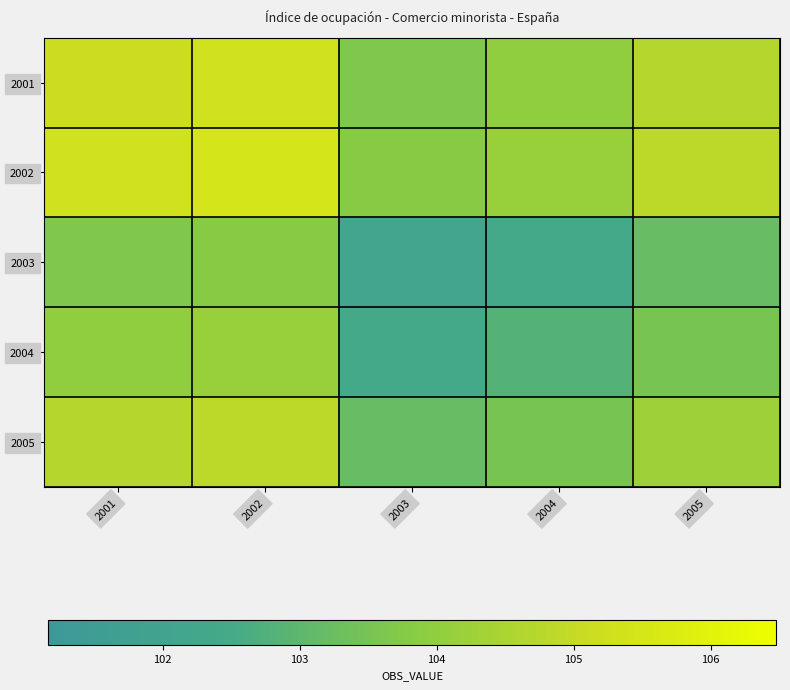

Reading left to right, extract all data points from this chart.

2001: 2001=105.2	2002=105.3	2003=103.7	2004=104.0	2005=104.7
2002: 2001=105.3	2002=105.5	2003=103.8	2004=104.1	2005=104.9
2003: 2001=103.7	2002=103.8	2003=102.2	2004=102.5	2005=103.2
2004: 2001=104.0	2002=104.1	2003=102.5	2004=102.8	2005=103.5
2005: 2001=104.7	2002=104.9	2003=103.2	2004=103.5	2005=104.2